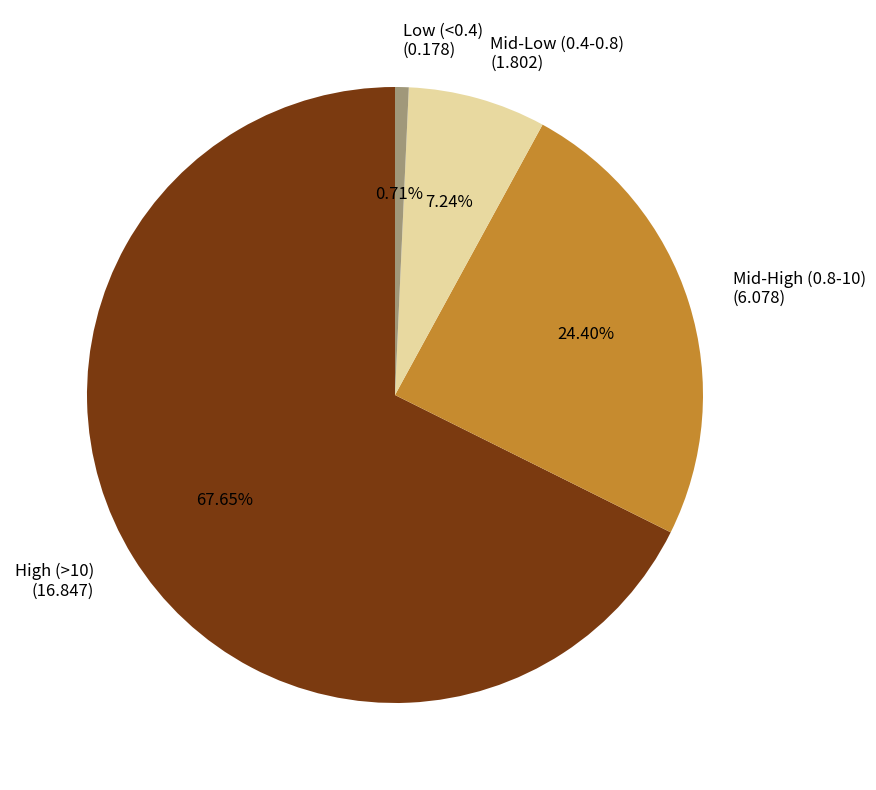

Between Low (<0.4) (0.178) and Mid-Low (0.4-0.8) (1.802), which is larger?

Mid-Low (0.4-0.8) (1.802)